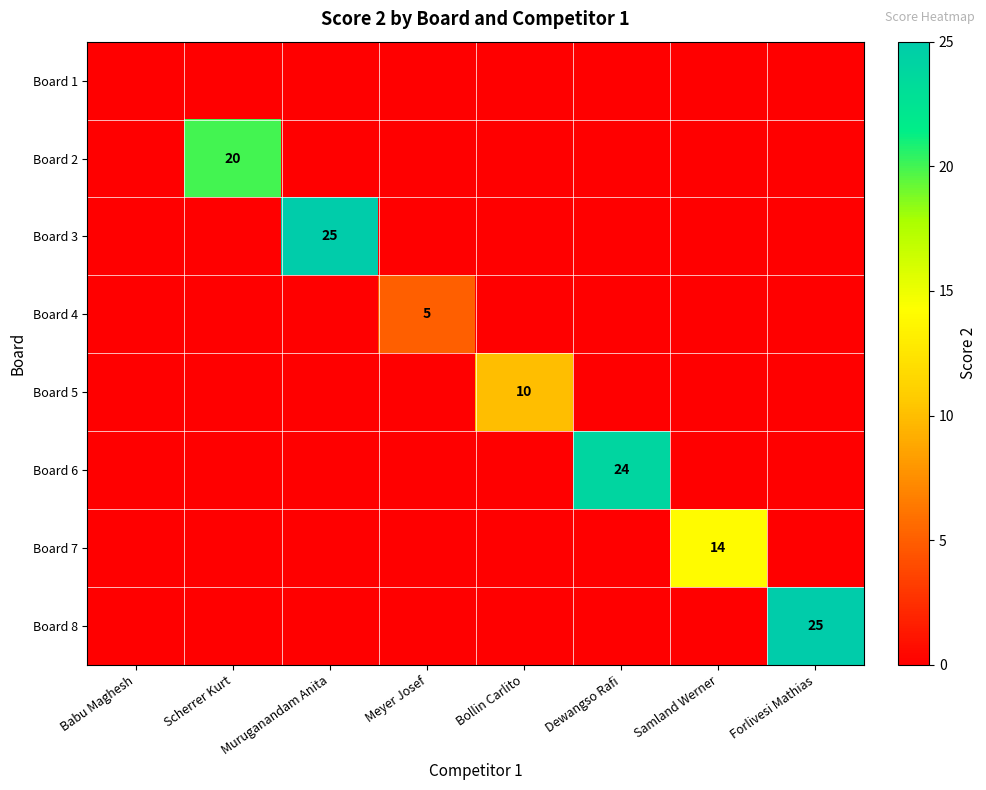

At how many categories does at least one series exceed 4?

7